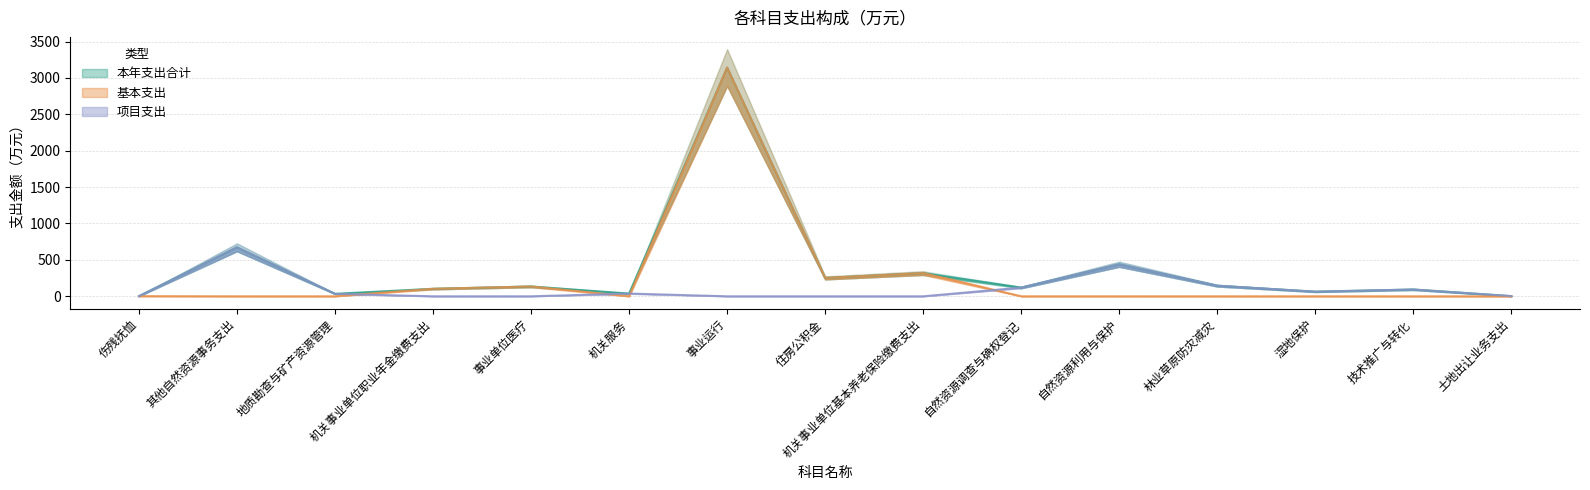

Which label corresponds to the largest value in the chart?

事业运行